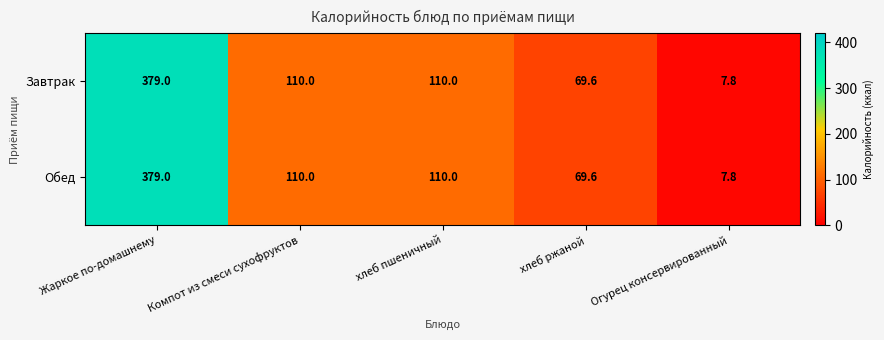

What is the sum of the Обед values at Огурец консервированный and Жаркое по-домашнему?

386.8